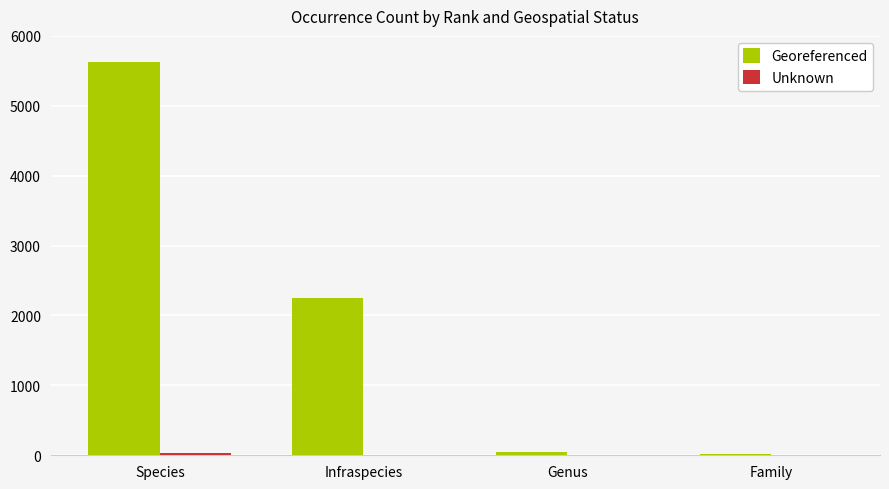

Which series has the largest total across all categories?

Georeferenced